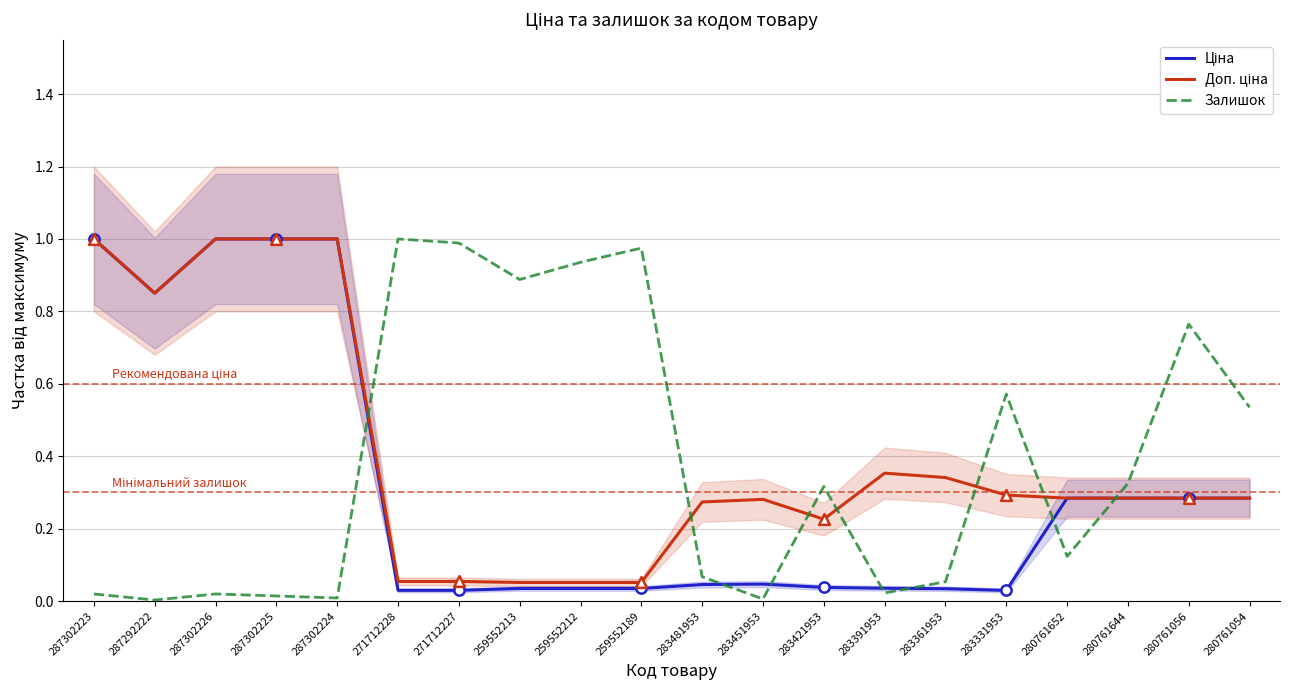

What are all the series names shown in the legend?

Ціна, Доп. ціна, Залишок